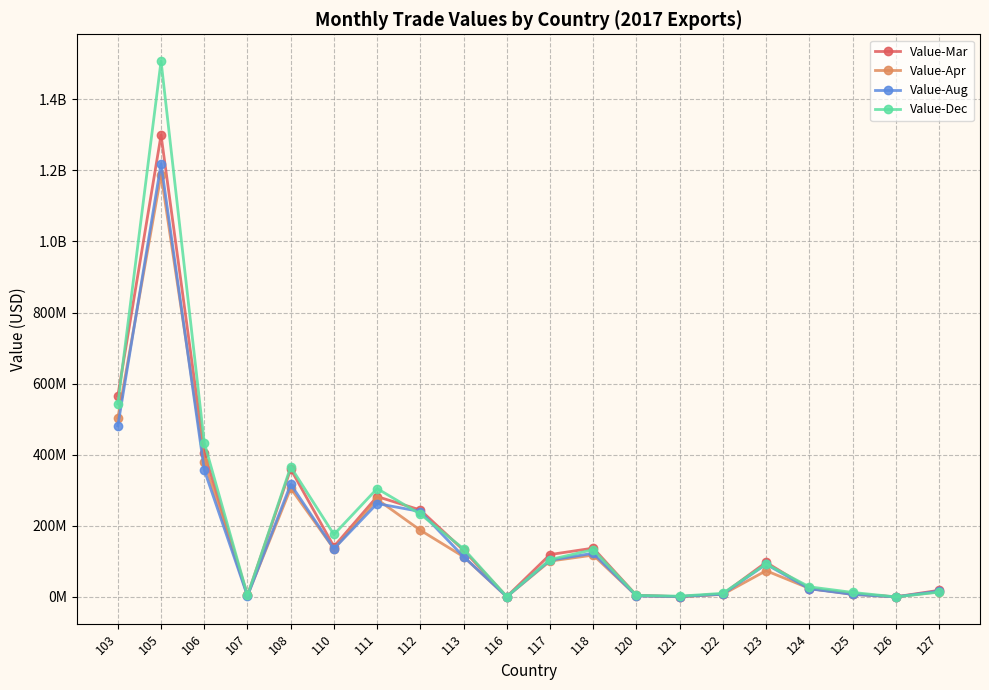

After their last crossing, which series has the higher values: Value-Mar or Value-Aug?

Value-Mar